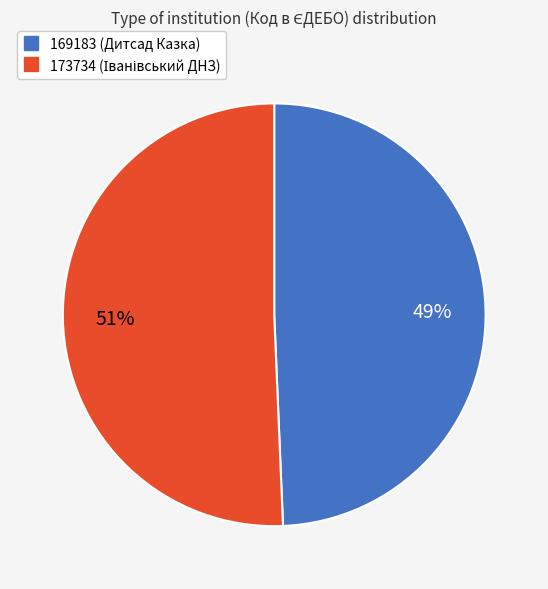

Between 169183 and 173734, which is larger?

173734